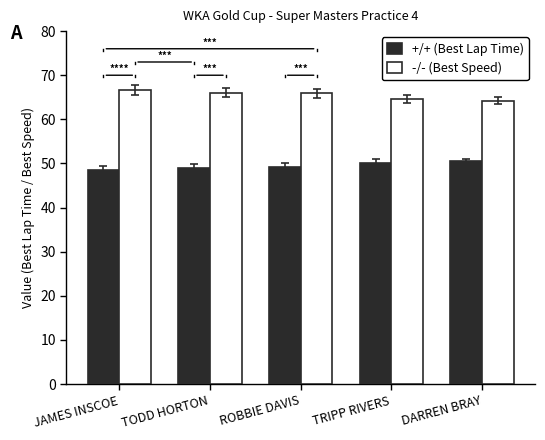

What value does the +/+ (Best Lap Time) series have at TRIPP RIVERS?

50.1